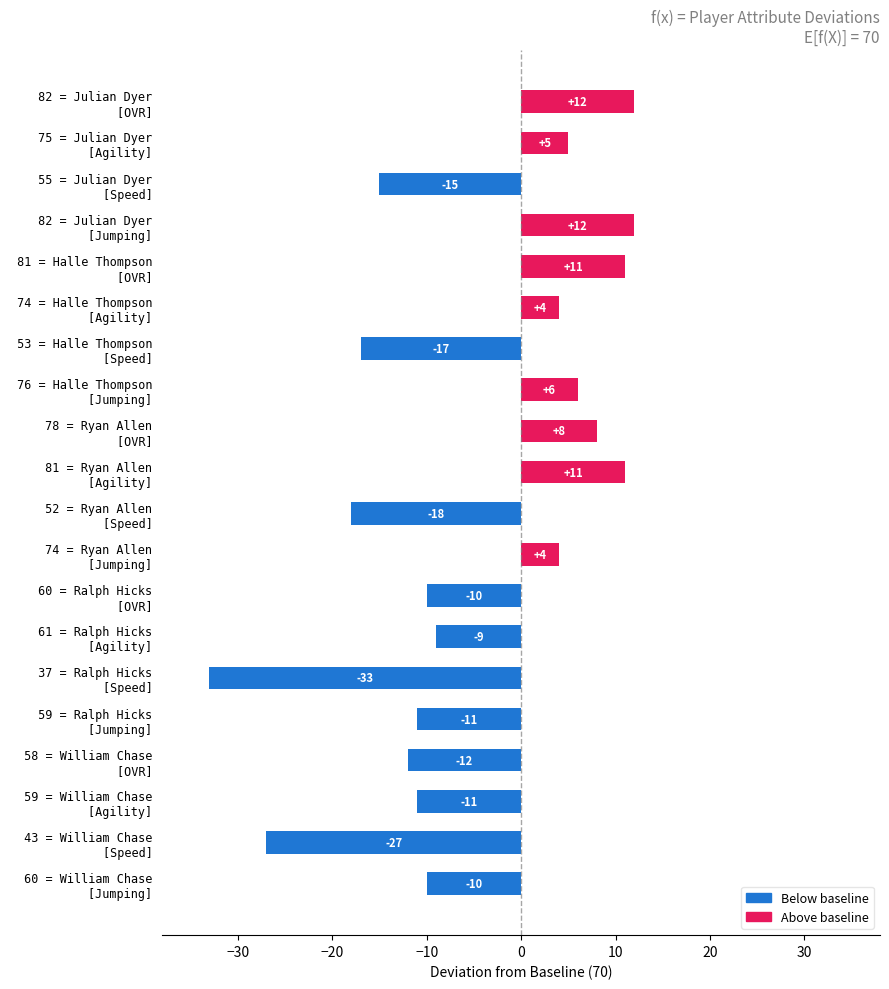

What is the difference between the maximum and second lowest values?

39